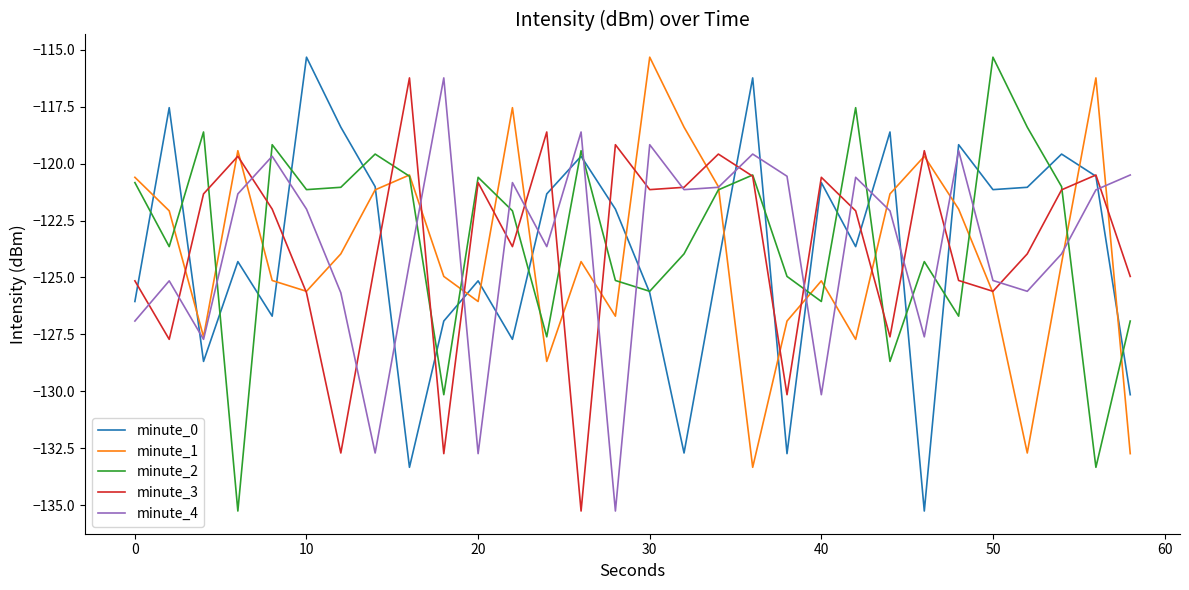

What is the highest value of the minute_3 series?

-116.2